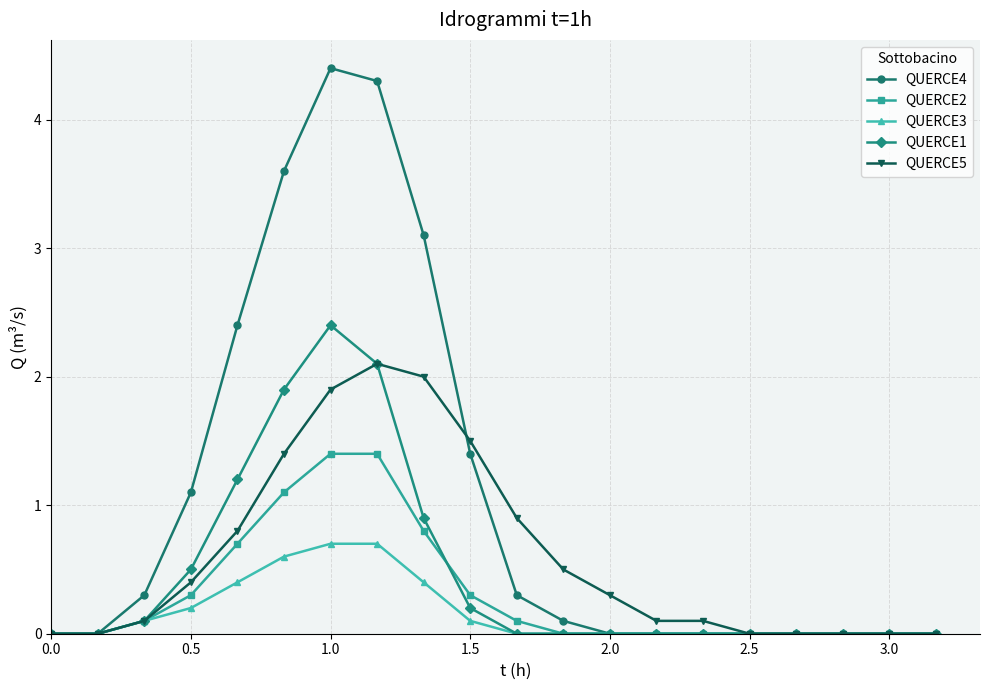

What is the greatest value displayed?

4.4